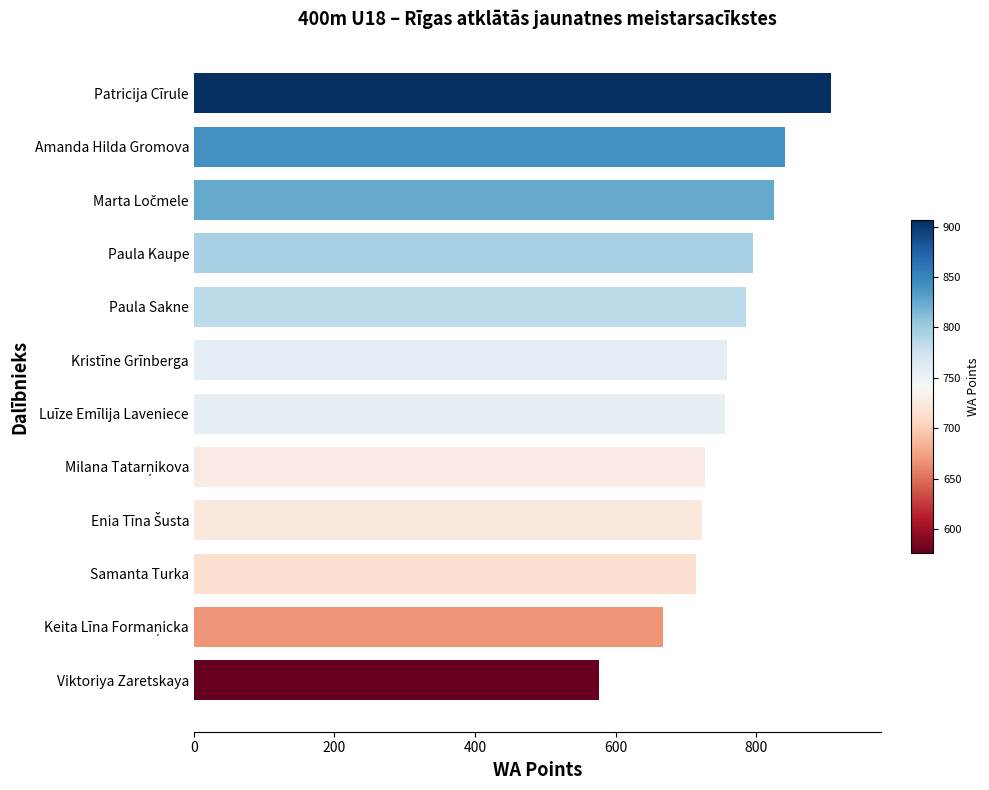

Are the bars horizontal?

Yes